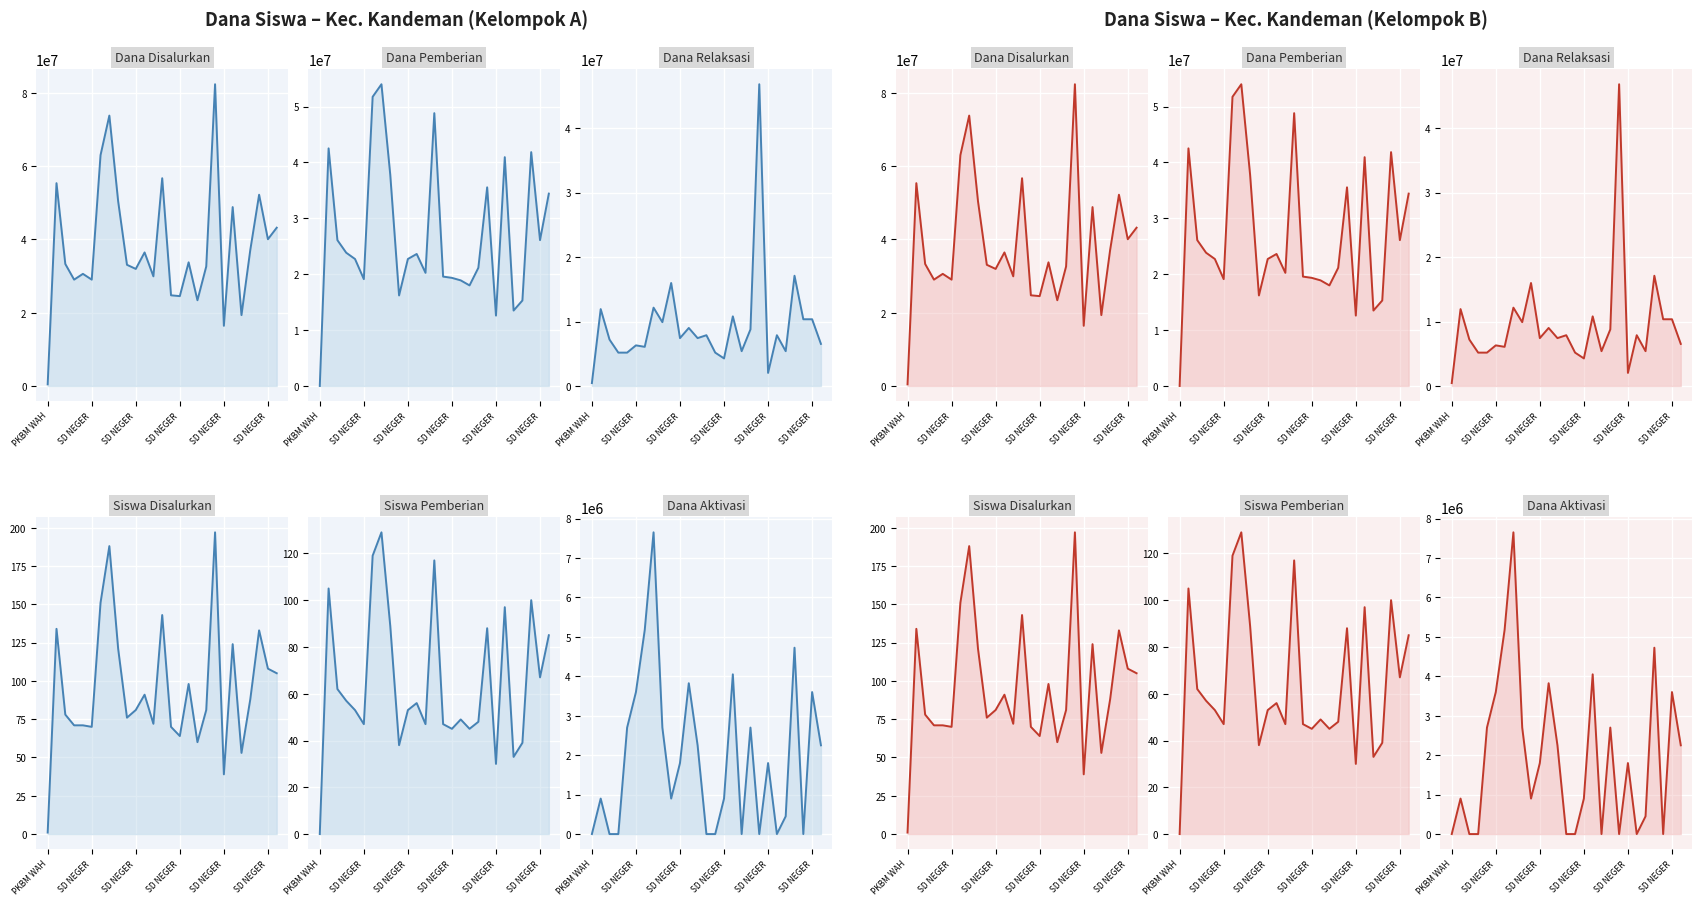

Reading left to right, extract all data points from this chart.

Dana Disalurkan_line: 450000	55350000	33300000	29025000	30600000	29025000	63000000	73800000	50400000	33075000	31950000	36450000	29925000	56700000	24750000	24525000	33750000	23400000	32625000	82350000	16425000	48825000	19350000	37125000	52200000	40050000	43200000
Dana Pemberian_line: 0	42525000	26100000	23850000	22725000	19125000	51750000	54000000	37800000	16200000	22725000	23625000	20250000	48825000	19575000	19350000	18900000	18000000	21150000	35550000	12600000	40950000	13500000	15300000	41850000	26100000	34425000
Dana Relaksasi_line: 450000	11925000	7200000	5175000	5175000	6300000	6075000	12150000	9900000	15975000	7425000	9000000	7425000	7875000	5175000	4275000	10800000	5400000	8775000	46800000	2025000	7875000	5400000	17100000	10350000	10350000	6525000
Siswa Disalurkan_line: 1	134	78	71	71	70	151	188	121	76	81	91	72	143	70	64	98	60	81	197	39	124	53	88	133	108	105
Siswa Pemberian_line: 0	105	62	57	53	47	119	129	89	38	53	56	47	117	47	45	49	45	48	88	30	97	33	39	100	67	85
Dana Aktivasi_line: 0	900000	0	0	2700000	3600000	5175000	7650000	2700000	900000	1800000	3825000	2250000	0	0	900000	4050000	0	2700000	0	1800000	0	450000	4725000	0	3600000	2250000